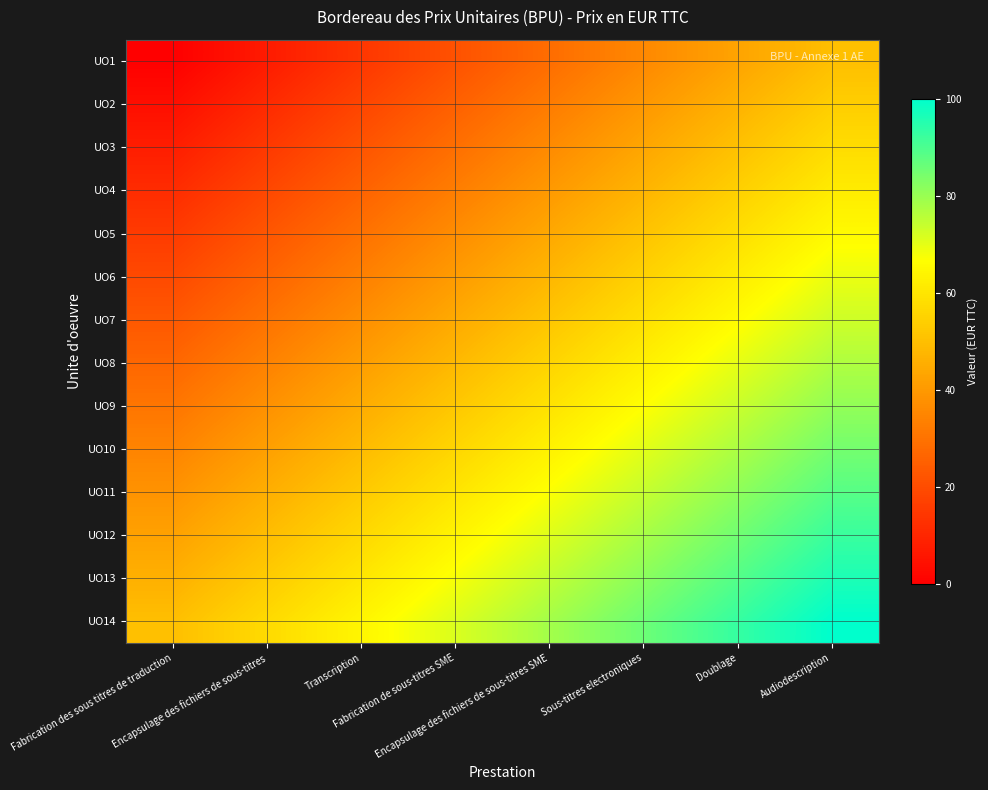

Reading left to right, transcribe all the data shown in this chart.

UO1: Fabrication des sous titres de traduction=0.0	Encapsulage des fichiers de sous-titres=7.1	Transcription=14.3	Fabrication de sous-titres SME=21.4	Encapsulage des fichiers de sous-titres SME=28.6	Sous-titres electroniques=35.7	Doublage=42.9	Audiodescription=50.0
UO2: Fabrication des sous titres de traduction=3.8	Encapsulage des fichiers de sous-titres=11.0	Transcription=18.1	Fabrication de sous-titres SME=25.3	Encapsulage des fichiers de sous-titres SME=32.4	Sous-titres electroniques=39.6	Doublage=46.7	Audiodescription=53.8
UO3: Fabrication des sous titres de traduction=7.7	Encapsulage des fichiers de sous-titres=14.8	Transcription=22.0	Fabrication de sous-titres SME=29.1	Encapsulage des fichiers de sous-titres SME=36.3	Sous-titres electroniques=43.4	Doublage=50.5	Audiodescription=57.7
UO4: Fabrication des sous titres de traduction=11.5	Encapsulage des fichiers de sous-titres=18.7	Transcription=25.8	Fabrication de sous-titres SME=33.0	Encapsulage des fichiers de sous-titres SME=40.1	Sous-titres electroniques=47.3	Doublage=54.4	Audiodescription=61.5
UO5: Fabrication des sous titres de traduction=15.4	Encapsulage des fichiers de sous-titres=22.5	Transcription=29.7	Fabrication de sous-titres SME=36.8	Encapsulage des fichiers de sous-titres SME=44.0	Sous-titres electroniques=51.1	Doublage=58.2	Audiodescription=65.4
UO6: Fabrication des sous titres de traduction=19.2	Encapsulage des fichiers de sous-titres=26.4	Transcription=33.5	Fabrication de sous-titres SME=40.7	Encapsulage des fichiers de sous-titres SME=47.8	Sous-titres electroniques=54.9	Doublage=62.1	Audiodescription=69.2
UO7: Fabrication des sous titres de traduction=23.1	Encapsulage des fichiers de sous-titres=30.2	Transcription=37.4	Fabrication de sous-titres SME=44.5	Encapsulage des fichiers de sous-titres SME=51.6	Sous-titres electroniques=58.8	Doublage=65.9	Audiodescription=73.1
UO8: Fabrication des sous titres de traduction=26.9	Encapsulage des fichiers de sous-titres=34.1	Transcription=41.2	Fabrication de sous-titres SME=48.4	Encapsulage des fichiers de sous-titres SME=55.5	Sous-titres electroniques=62.6	Doublage=69.8	Audiodescription=76.9
UO9: Fabrication des sous titres de traduction=30.8	Encapsulage des fichiers de sous-titres=37.9	Transcription=45.1	Fabrication de sous-titres SME=52.2	Encapsulage des fichiers de sous-titres SME=59.3	Sous-titres electroniques=66.5	Doublage=73.6	Audiodescription=80.8
UO10: Fabrication des sous titres de traduction=34.6	Encapsulage des fichiers de sous-titres=41.8	Transcription=48.9	Fabrication de sous-titres SME=56.0	Encapsulage des fichiers de sous-titres SME=63.2	Sous-titres electroniques=70.3	Doublage=77.5	Audiodescription=84.6
UO11: Fabrication des sous titres de traduction=38.5	Encapsulage des fichiers de sous-titres=45.6	Transcription=52.7	Fabrication de sous-titres SME=59.9	Encapsulage des fichiers de sous-titres SME=67.0	Sous-titres electroniques=74.2	Doublage=81.3	Audiodescription=88.5
UO12: Fabrication des sous titres de traduction=42.3	Encapsulage des fichiers de sous-titres=49.5	Transcription=56.6	Fabrication de sous-titres SME=63.7	Encapsulage des fichiers de sous-titres SME=70.9	Sous-titres electroniques=78.0	Doublage=85.2	Audiodescription=92.3
UO13: Fabrication des sous titres de traduction=46.2	Encapsulage des fichiers de sous-titres=53.3	Transcription=60.4	Fabrication de sous-titres SME=67.6	Encapsulage des fichiers de sous-titres SME=74.7	Sous-titres electroniques=81.9	Doublage=89.0	Audiodescription=96.2
UO14: Fabrication des sous titres de traduction=50.0	Encapsulage des fichiers de sous-titres=57.1	Transcription=64.3	Fabrication de sous-titres SME=71.4	Encapsulage des fichiers de sous-titres SME=78.6	Sous-titres electroniques=85.7	Doublage=92.9	Audiodescription=100.0